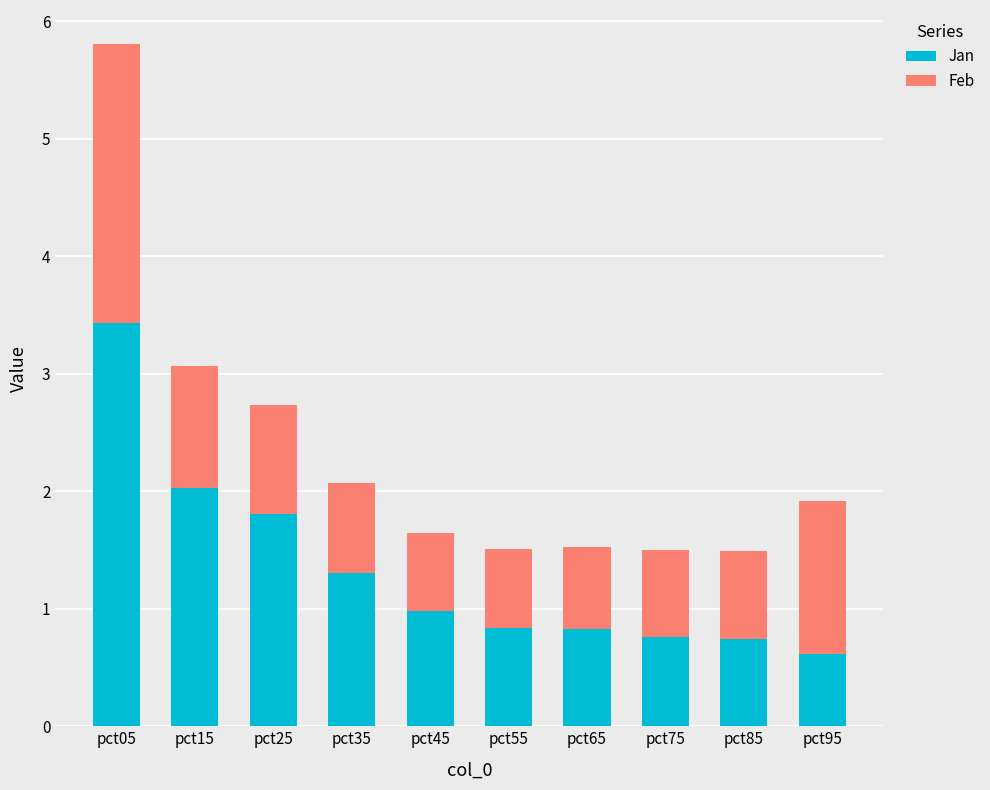

At which category is the sum across all series the highest?

pct05